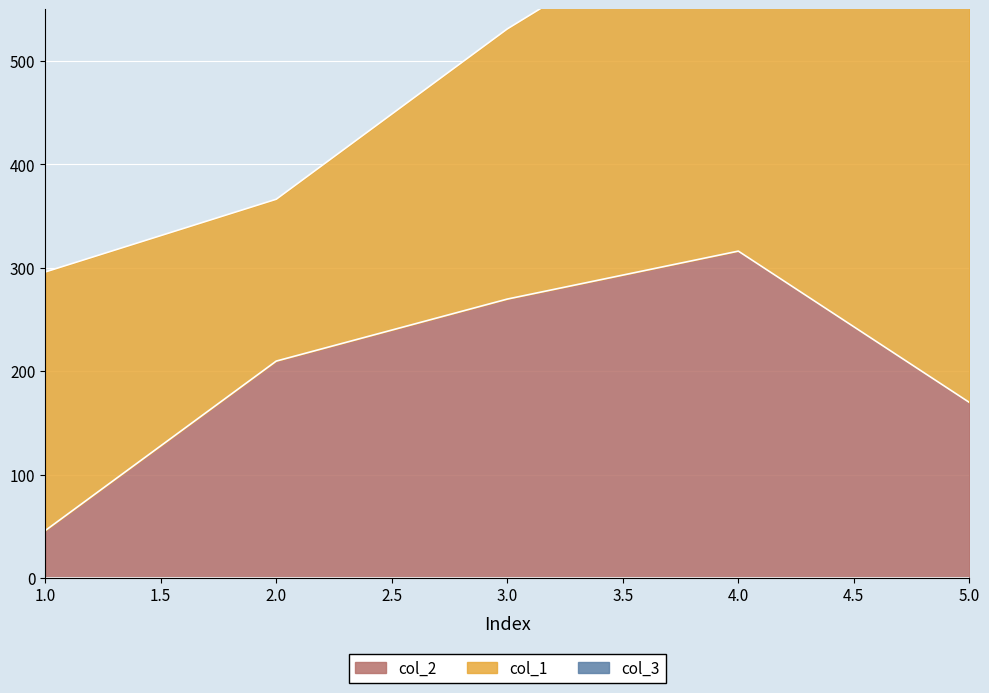

What is the difference between the maximum and minimum values in the col_2 series?

270.4